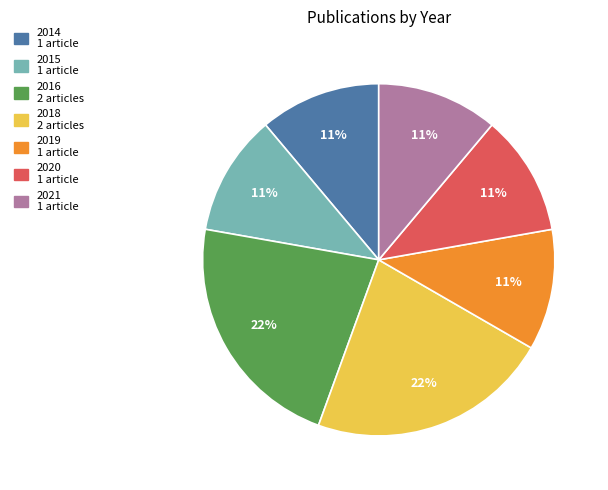

To the nearest percent, what is the difference between the largest and smallest slice percentages?

11%